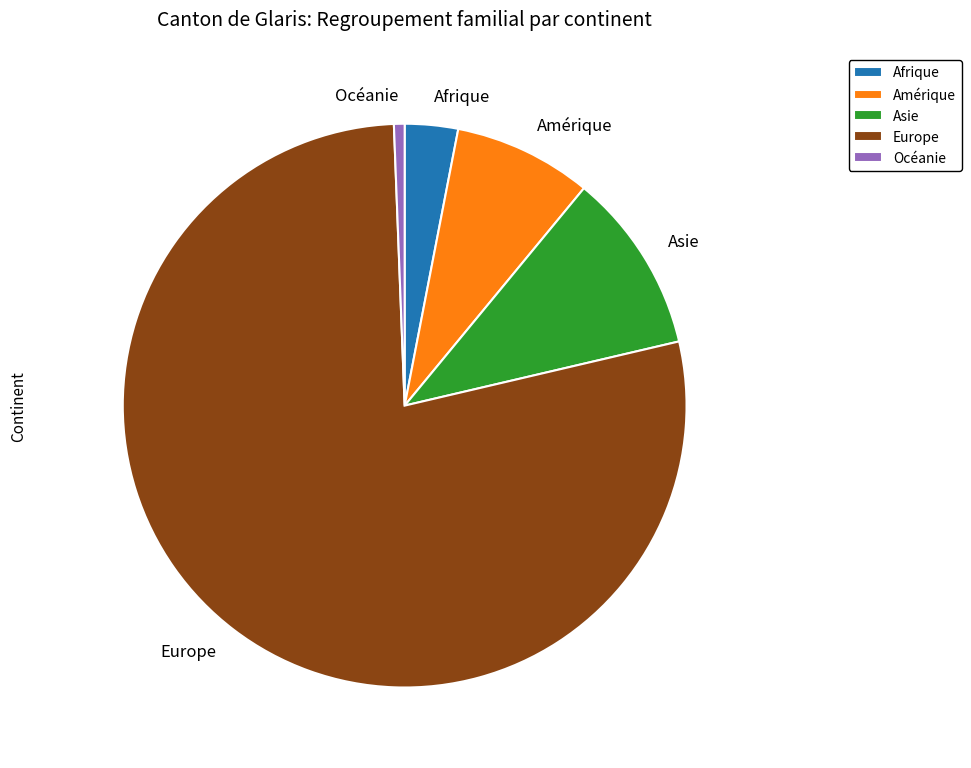

Rank the categories by value from lowest to highest.

Océanie, Afrique, Amérique, Asie, Europe